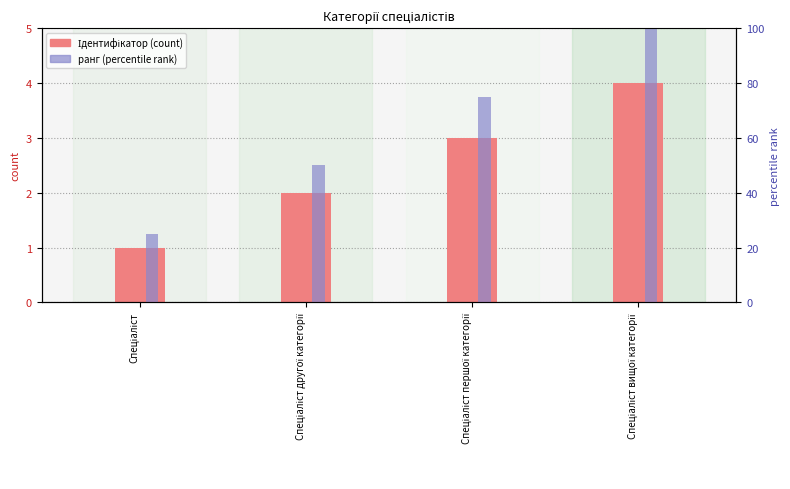

Which category has the highest value in the Ідентифікатор (count) series?

Спеціаліст вищої категорії